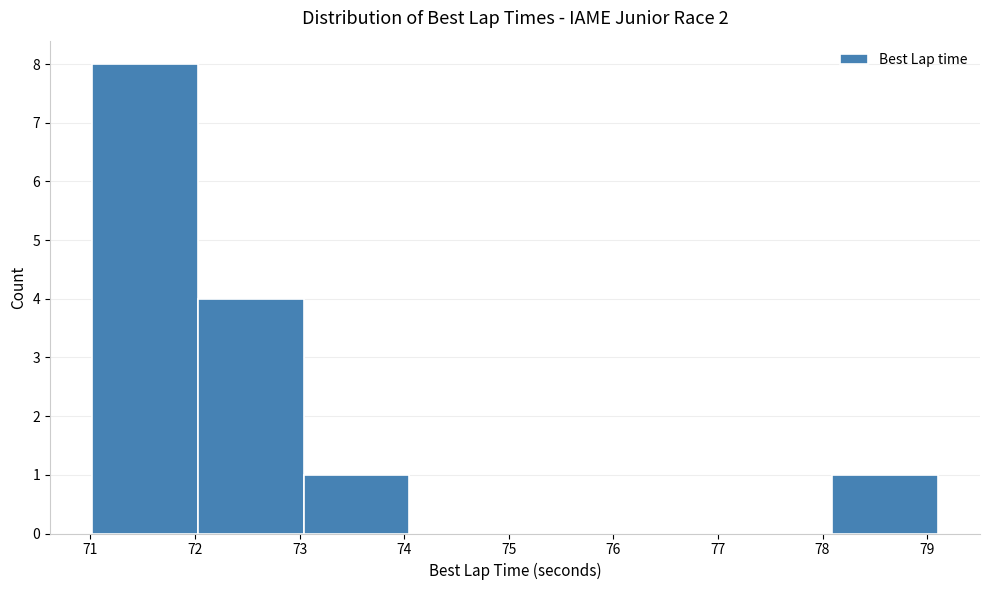

Reading left to right, list every bar in this chart as the range it spans on the x-axis followed by its height. Neither the bar edges nor the heights are printed on the chart, so give them approximately, as read against the axes.

71.0 to 72.0: 8
72.0 to 73.0: 4
73.0 to 74.0: 1
74.0 to 75.1: 0
75.1 to 76.1: 0
76.1 to 77.1: 0
77.1 to 78.1: 0
78.1 to 79.1: 1